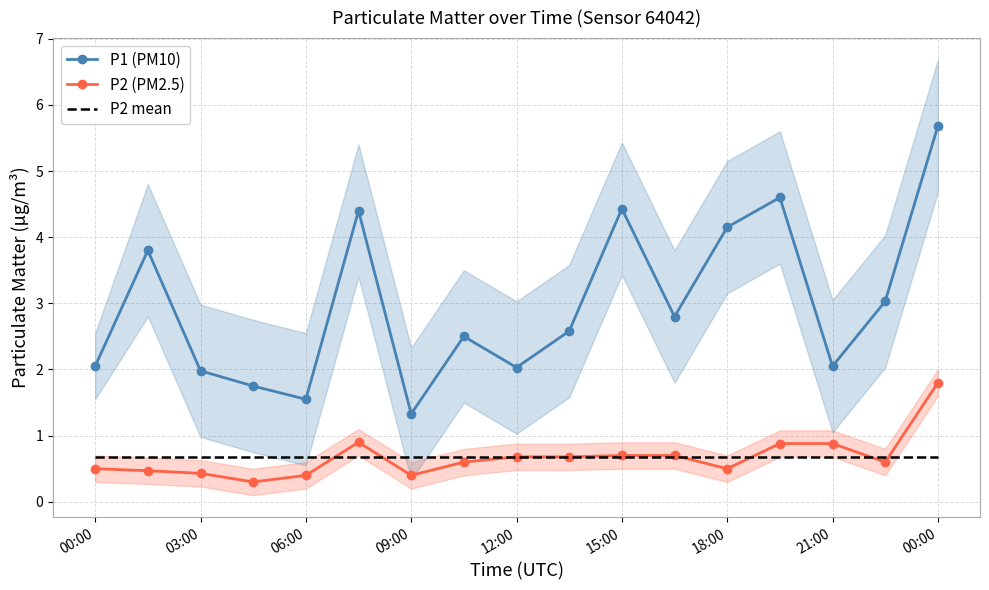

Rank the series at 9 from highest to lowest value.

P1 (PM10), P2 (PM2.5), P2 mean